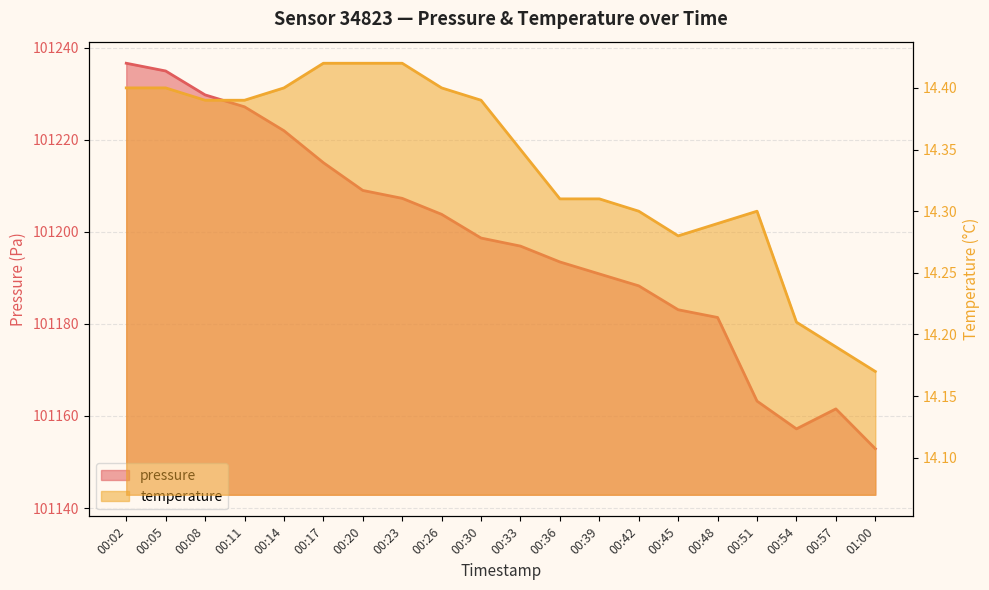

What is the difference between the highest and lowest values at 00:14?

101207.5